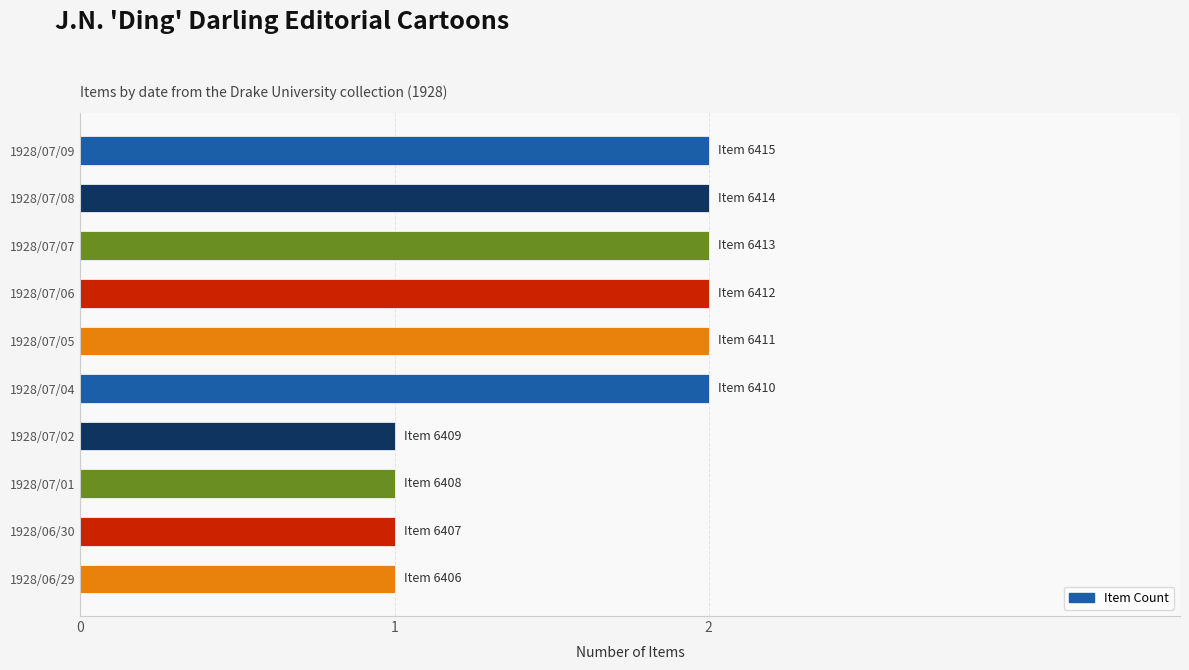

Are the bars horizontal?

Yes